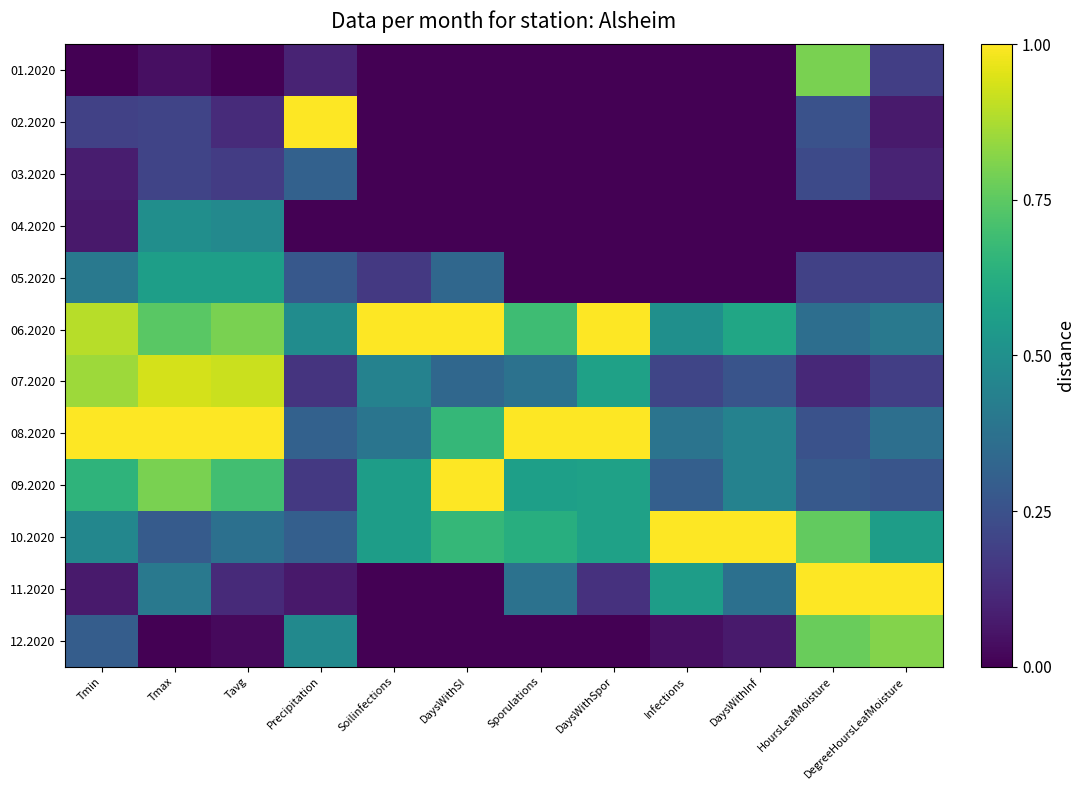

Reading right to left, transcribe all the data shown in this chart.

01.2020: DegreeHoursLeafMoisture=0.2	HoursLeafMoisture=0.8	DaysWithInf=0.0	Infections=0.0	DaysWithSpor=0.0	Sporulations=0.0	DaysWithSI=0.0	Soilinfections=0.0	Precipitation=0.1	Tavg=0.0	Tmax=0.0	Tmin=0.0
02.2020: DegreeHoursLeafMoisture=0.1	HoursLeafMoisture=0.3	DaysWithInf=0.0	Infections=0.0	DaysWithSpor=0.0	Sporulations=0.0	DaysWithSI=0.0	Soilinfections=0.0	Precipitation=1.0	Tavg=0.1	Tmax=0.2	Tmin=0.2
03.2020: DegreeHoursLeafMoisture=0.1	HoursLeafMoisture=0.2	DaysWithInf=0.0	Infections=0.0	DaysWithSpor=0.0	Sporulations=0.0	DaysWithSI=0.0	Soilinfections=0.0	Precipitation=0.3	Tavg=0.2	Tmax=0.2	Tmin=0.1
04.2020: DegreeHoursLeafMoisture=0.0	HoursLeafMoisture=0.0	DaysWithInf=0.0	Infections=0.0	DaysWithSpor=0.0	Sporulations=0.0	DaysWithSI=0.0	Soilinfections=0.0	Precipitation=0.0	Tavg=0.5	Tmax=0.5	Tmin=0.1
05.2020: DegreeHoursLeafMoisture=0.2	HoursLeafMoisture=0.2	DaysWithInf=0.0	Infections=0.0	DaysWithSpor=0.0	Sporulations=0.0	DaysWithSI=0.3	Soilinfections=0.2	Precipitation=0.3	Tavg=0.6	Tmax=0.6	Tmin=0.4
06.2020: DegreeHoursLeafMoisture=0.4	HoursLeafMoisture=0.4	DaysWithInf=0.6	Infections=0.5	DaysWithSpor=1.0	Sporulations=0.7	DaysWithSI=1.0	Soilinfections=1.0	Precipitation=0.5	Tavg=0.8	Tmax=0.7	Tmin=0.9
07.2020: DegreeHoursLeafMoisture=0.2	HoursLeafMoisture=0.1	DaysWithInf=0.3	Infections=0.2	DaysWithSpor=0.6	Sporulations=0.4	DaysWithSI=0.3	Soilinfections=0.4	Precipitation=0.2	Tavg=0.9	Tmax=0.9	Tmin=0.9
08.2020: DegreeHoursLeafMoisture=0.4	HoursLeafMoisture=0.3	DaysWithInf=0.4	Infections=0.4	DaysWithSpor=1.0	Sporulations=1.0	DaysWithSI=0.7	Soilinfections=0.4	Precipitation=0.3	Tavg=1.0	Tmax=1.0	Tmin=1.0
09.2020: DegreeHoursLeafMoisture=0.3	HoursLeafMoisture=0.3	DaysWithInf=0.4	Infections=0.3	DaysWithSpor=0.6	Sporulations=0.6	DaysWithSI=1.0	Soilinfections=0.6	Precipitation=0.2	Tavg=0.7	Tmax=0.8	Tmin=0.7
10.2020: DegreeHoursLeafMoisture=0.6	HoursLeafMoisture=0.8	DaysWithInf=1.0	Infections=1.0	DaysWithSpor=0.6	Sporulations=0.6	DaysWithSI=0.7	Soilinfections=0.6	Precipitation=0.3	Tavg=0.4	Tmax=0.3	Tmin=0.5
11.2020: DegreeHoursLeafMoisture=1.0	HoursLeafMoisture=1.0	DaysWithInf=0.4	Infections=0.6	DaysWithSpor=0.1	Sporulations=0.4	DaysWithSI=0.0	Soilinfections=0.0	Precipitation=0.1	Tavg=0.1	Tmax=0.4	Tmin=0.1
12.2020: DegreeHoursLeafMoisture=0.8	HoursLeafMoisture=0.8	DaysWithInf=0.1	Infections=0.0	DaysWithSpor=0.0	Sporulations=0.0	DaysWithSI=0.0	Soilinfections=0.0	Precipitation=0.5	Tavg=0.0	Tmax=0.0	Tmin=0.3